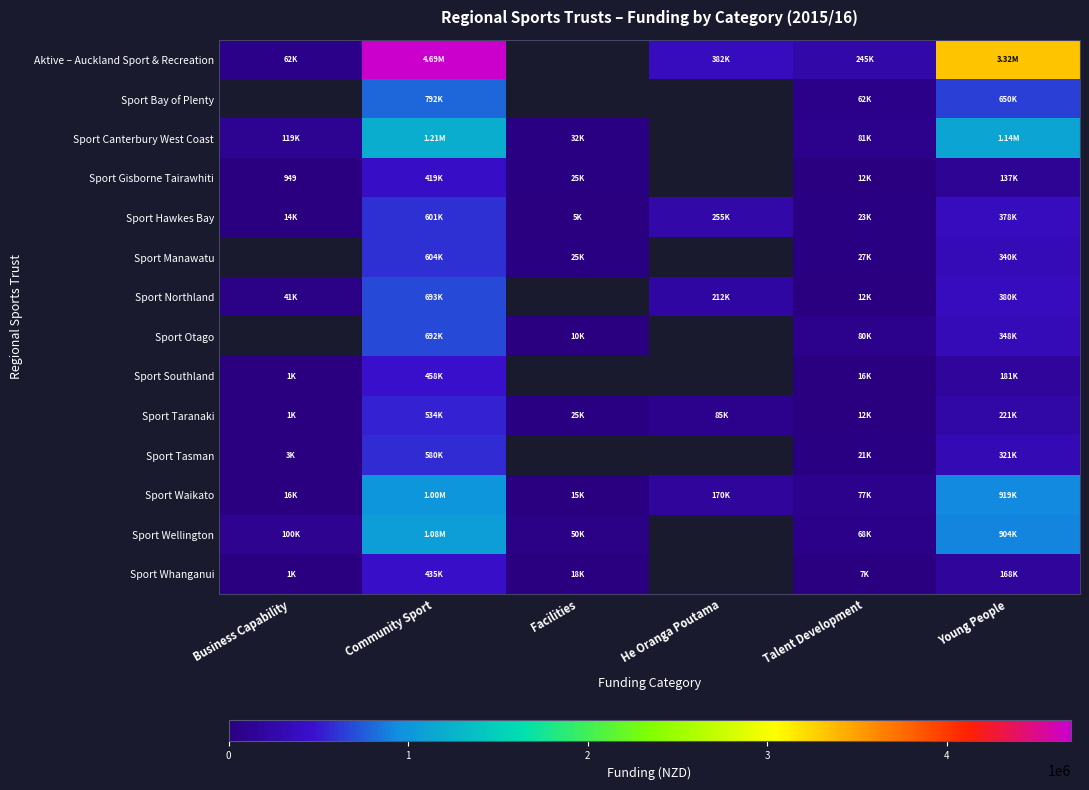

List the series in order of their peak value, lowest first.

Sport Gisborne Tairawhiti, Sport Whanganui, Aktive – Auckland Sport & Recreation, Sport Bay of Plenty, Sport Southland, Sport Taranaki, Sport Tasman, Sport Hawkes Bay, Sport Canterbury West Coast, Sport Manawatu, Sport Northland, Sport Otago, Sport Waikato, Sport Wellington